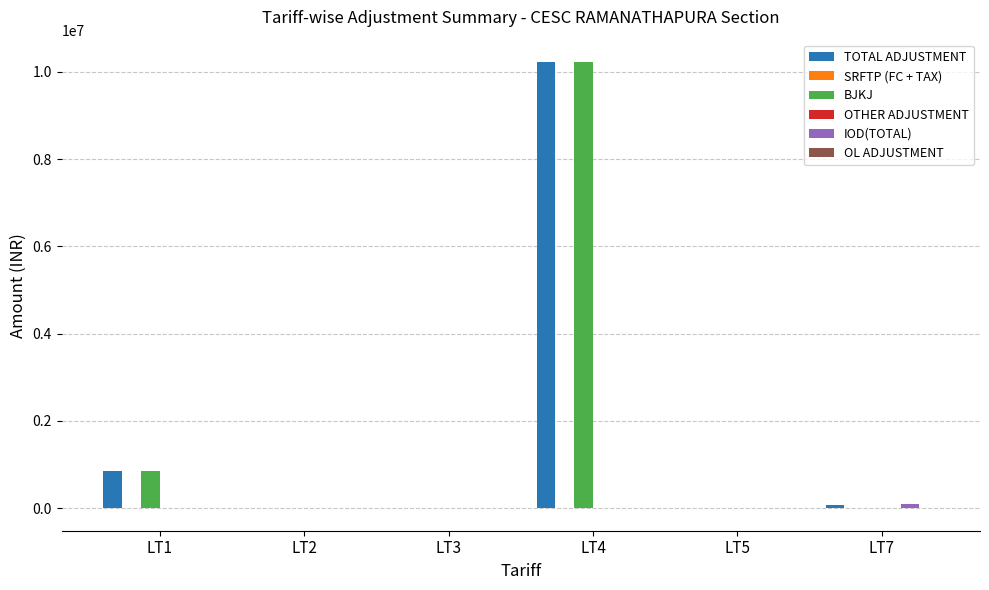

How many categories are shown in the chart?

6